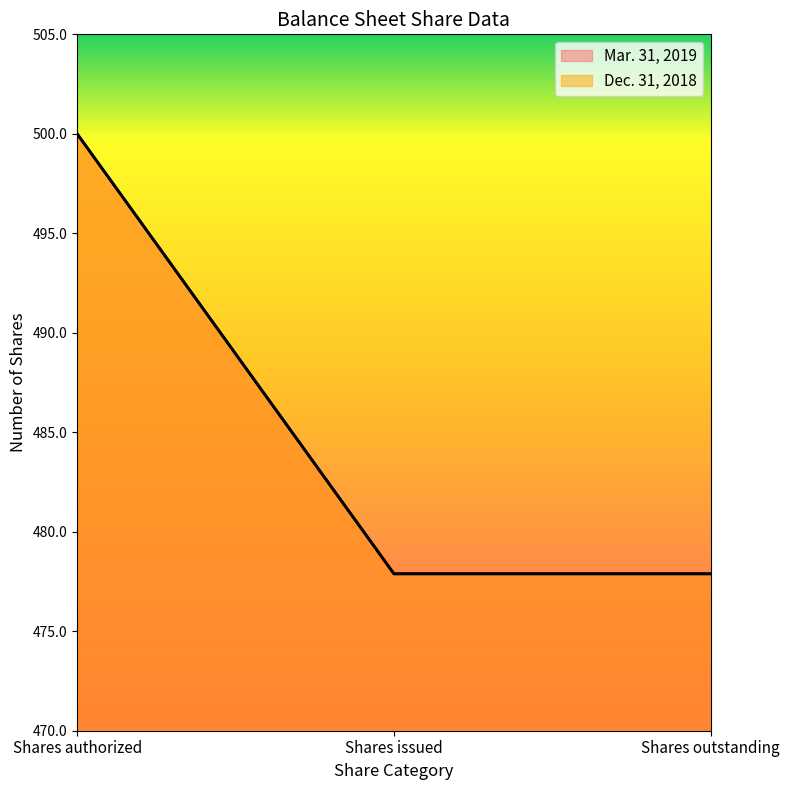

The value of Mar. 31, 2019 at Shares issued is 312.0. True or false?

False